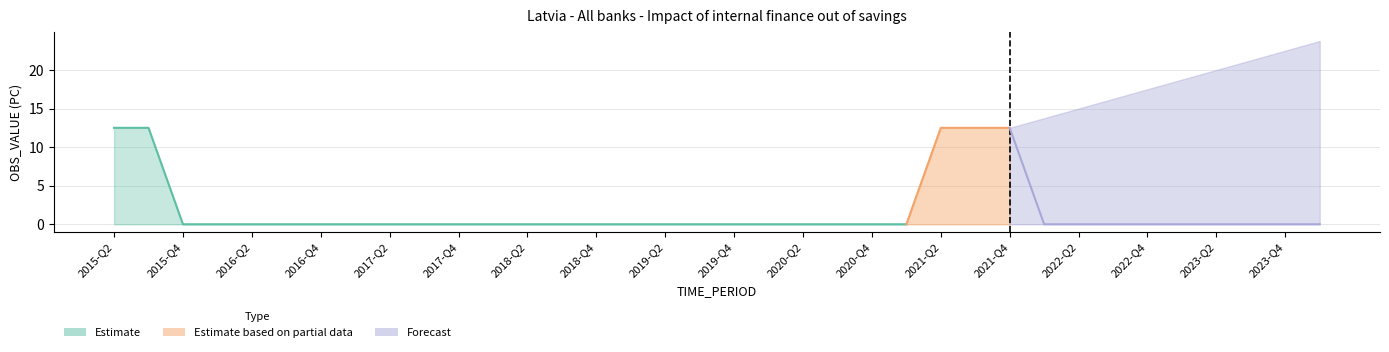

True or false: OBS_VALUE has more than 1 points higher than both neighbors.

False